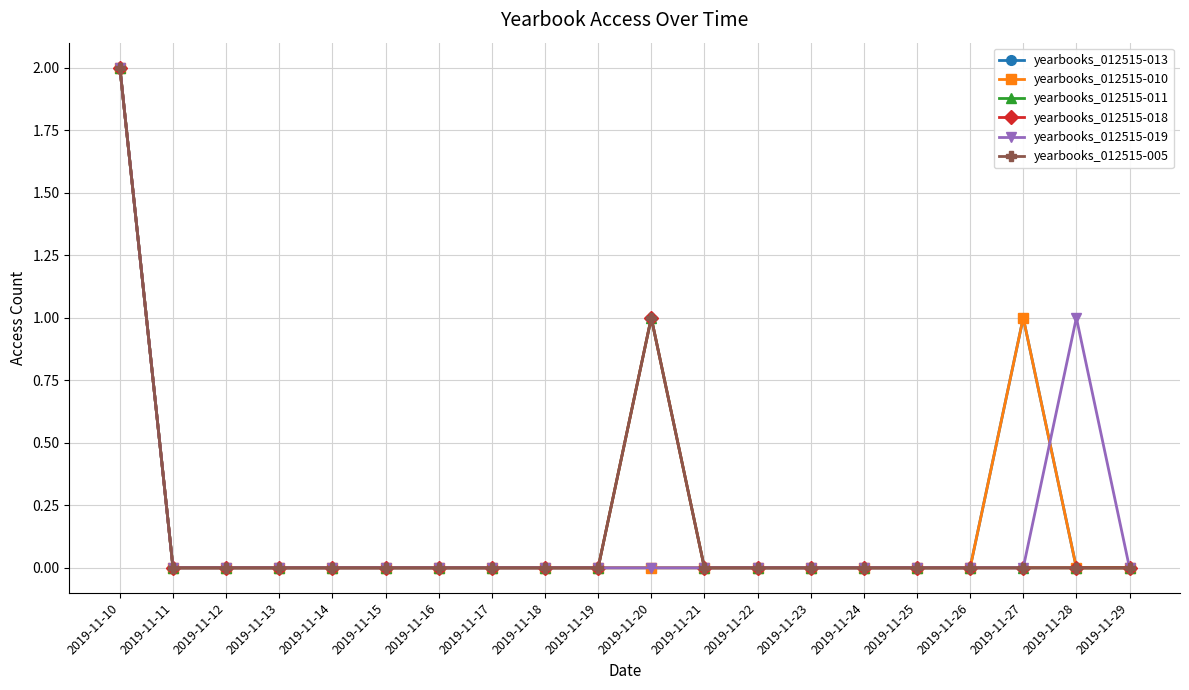

Is this an area chart (filled region under the line)?

No